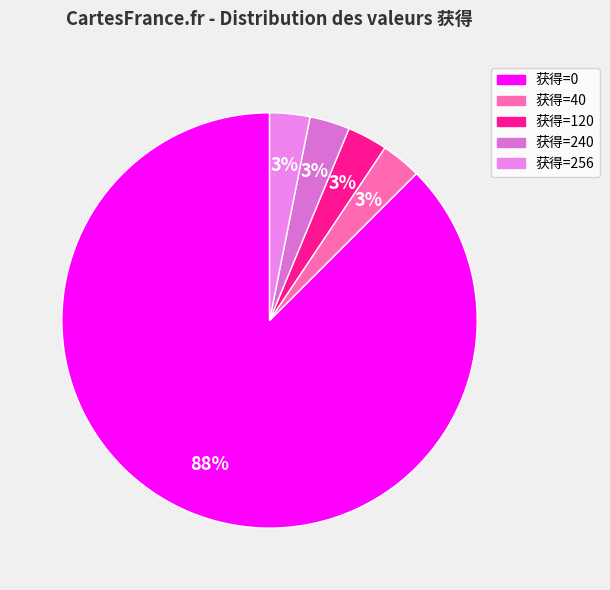

How many slices are in this pie chart?

5